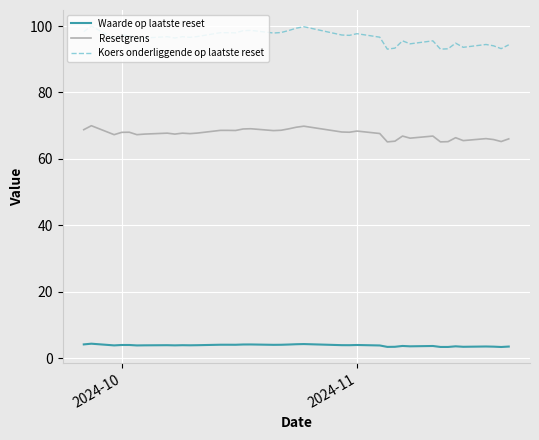

Which series has the largest range (max minus min)?

Koers onderliggende op laatste reset